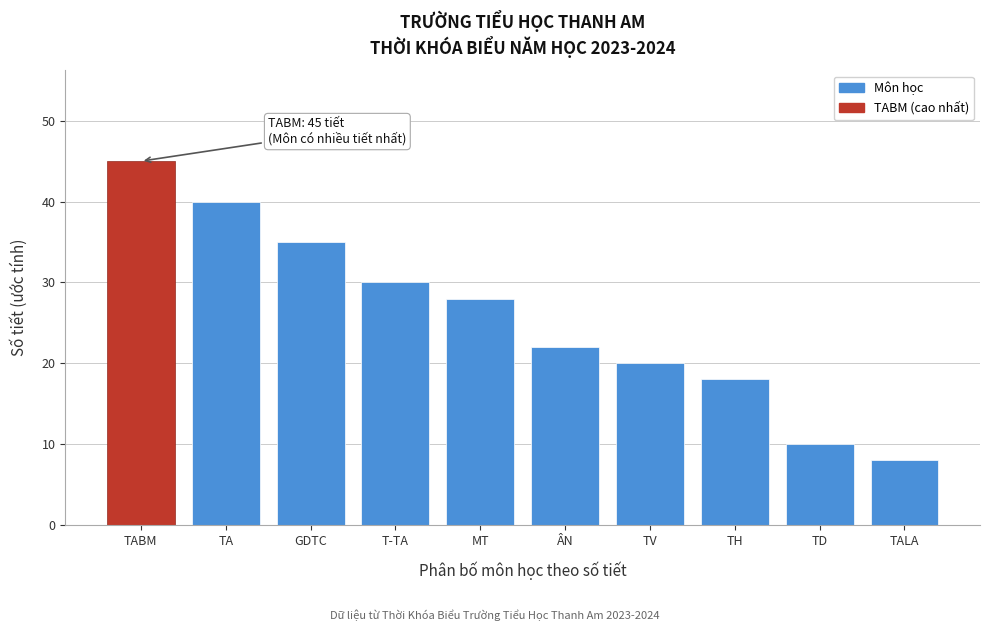

Reading right to left, what are all the values shown in this chart?

TALA=8	TD=10	TH=18	TV=20	ÂN=22	MT=28	T-TA=30	GDTC=35	TA=40	TABM=45